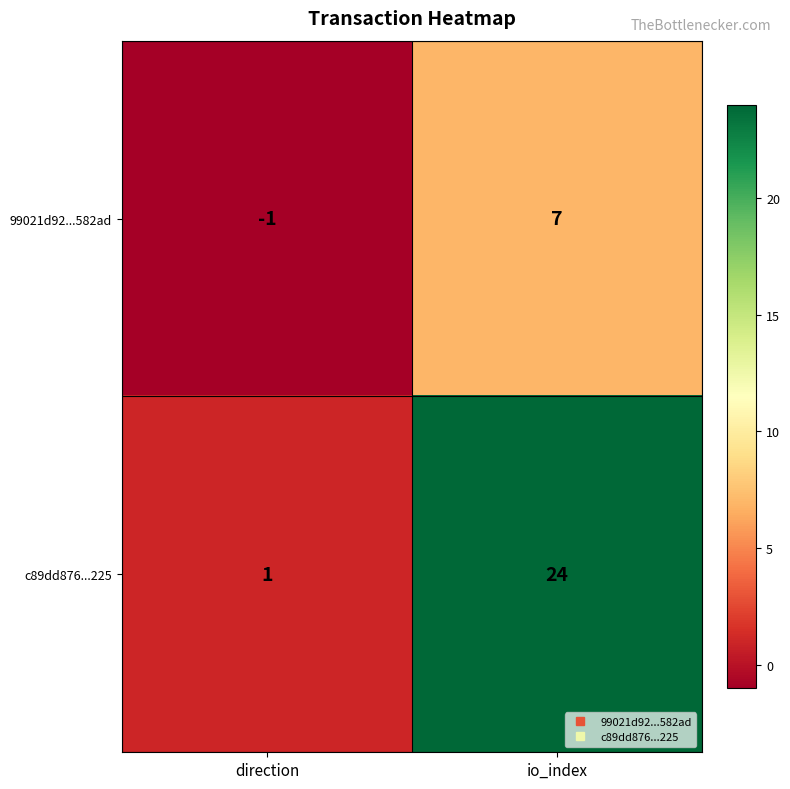

At which label is c89dd876...225 closest to 12?

direction